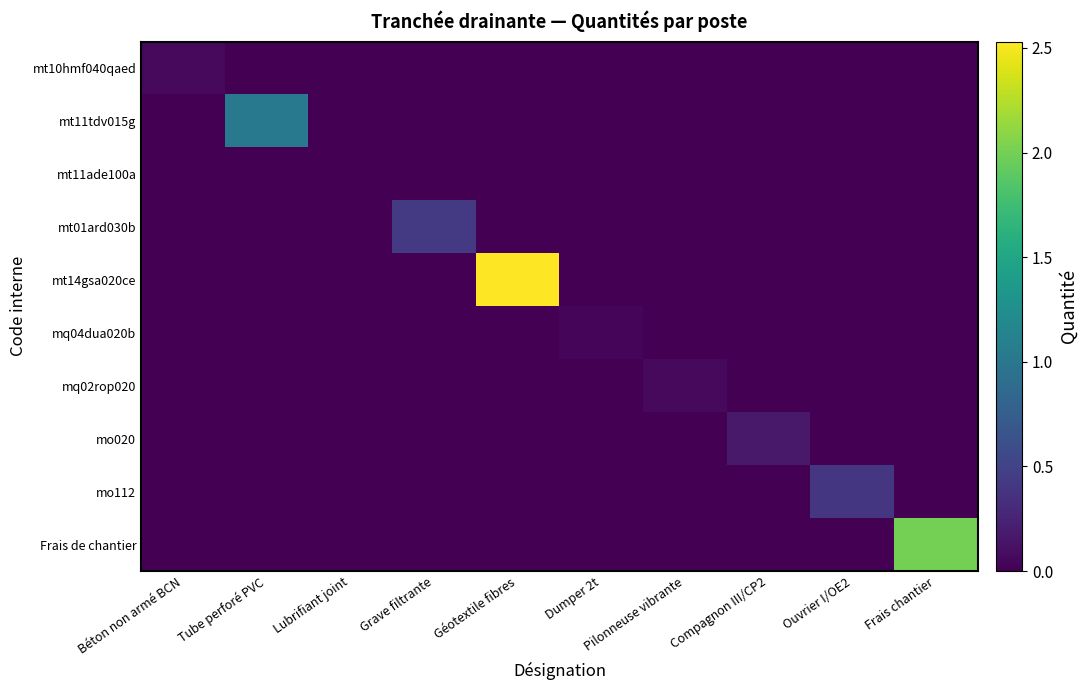

Which category has the highest value across all series?

Géotextile fibres